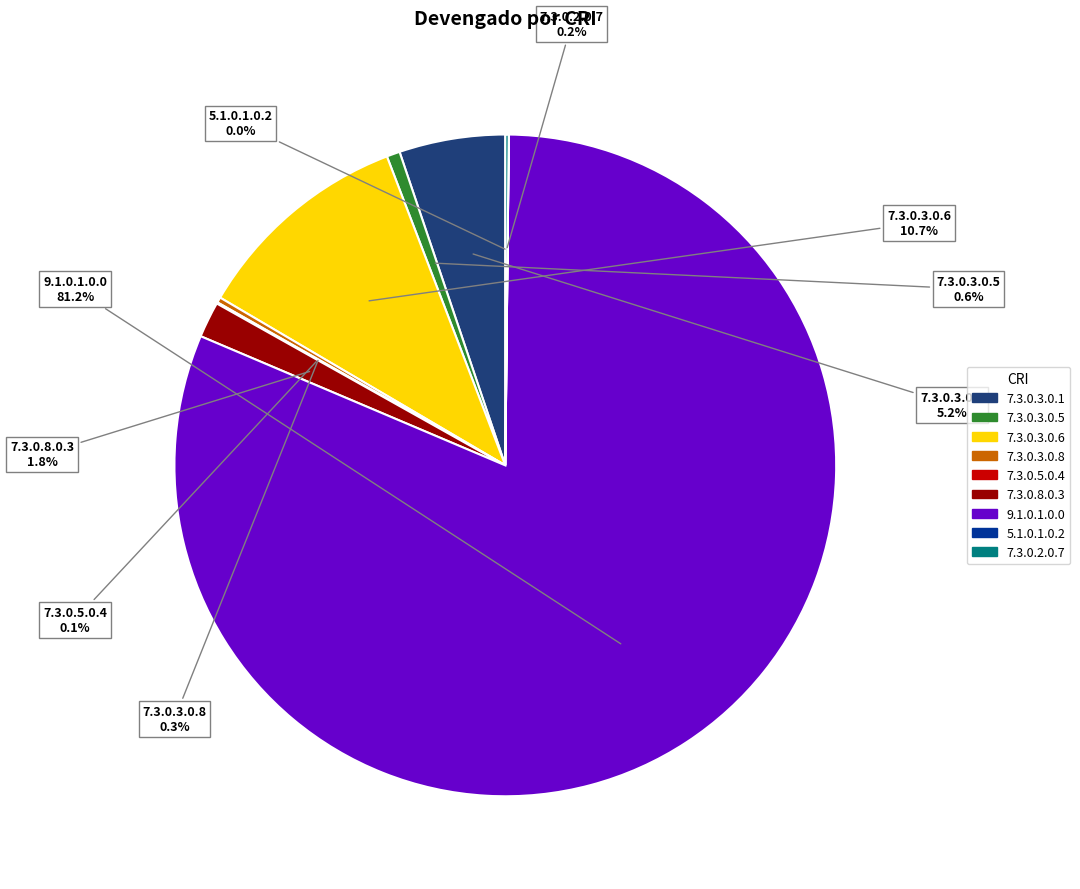

The 7.3.0.3.0.6 slice represents 11% of the pie. True or false?

True